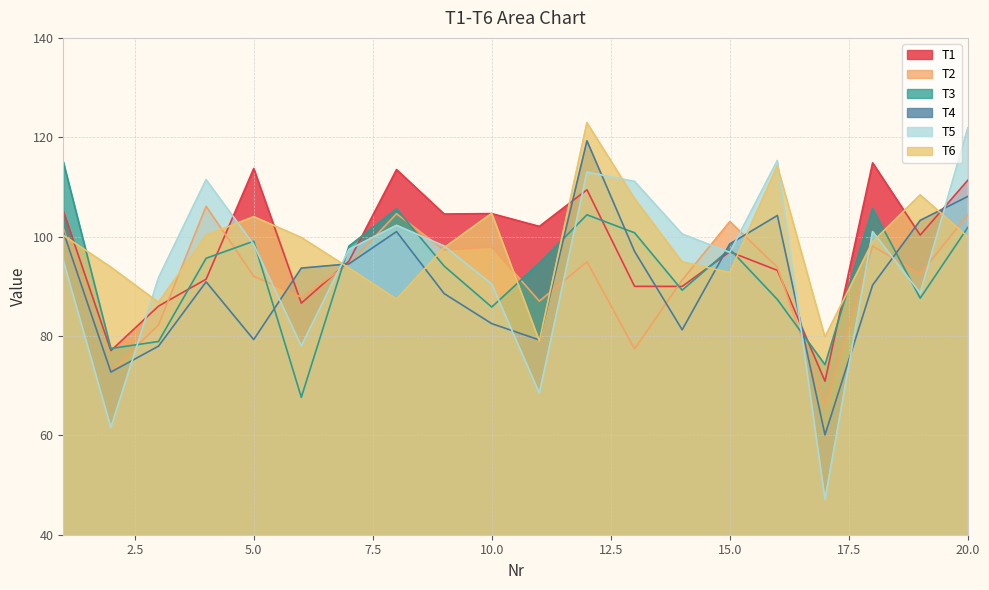

After their last crossing, which series has the higher values: T4 or T3?

T4